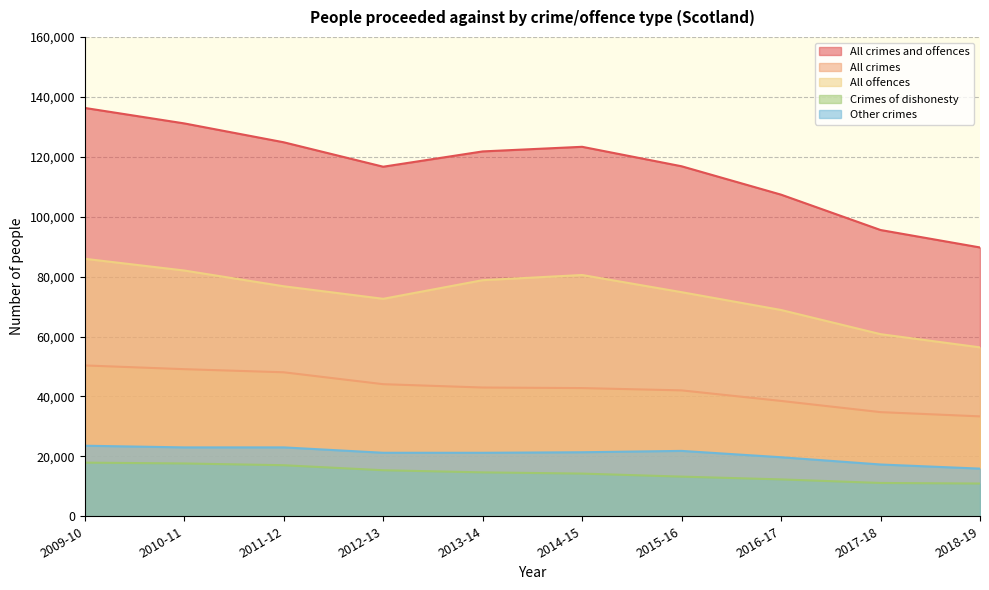

The All offences series shows 117511 at 2016-17. True or false?

False